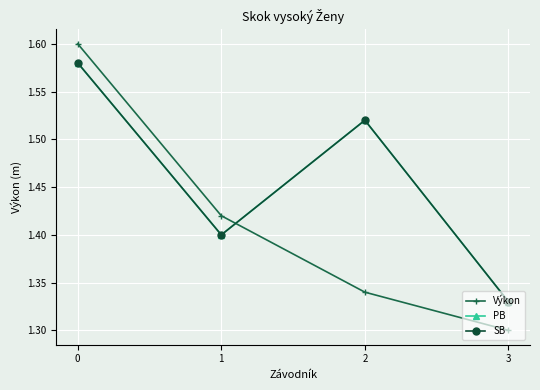

Where is the first local minimum for SB?

1